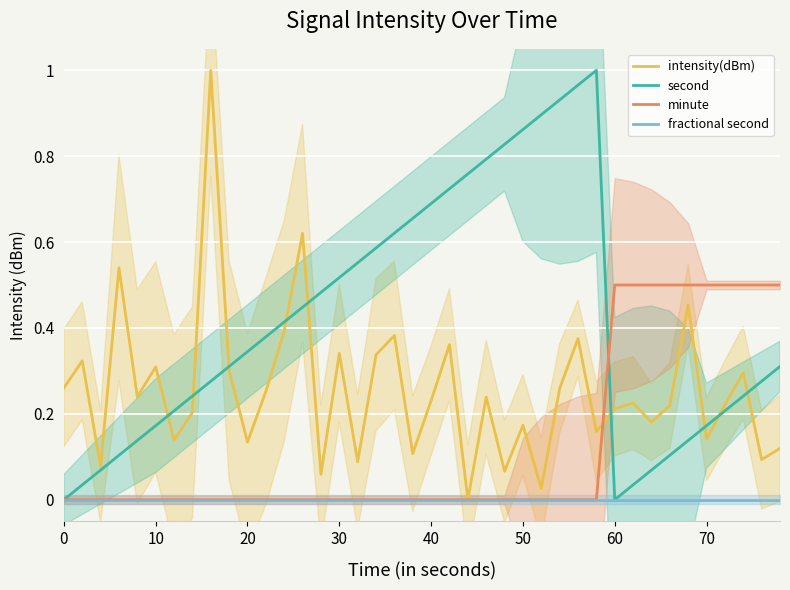

What are all the series names shown in the legend?

intensity(dBm), second, minute, fractional second